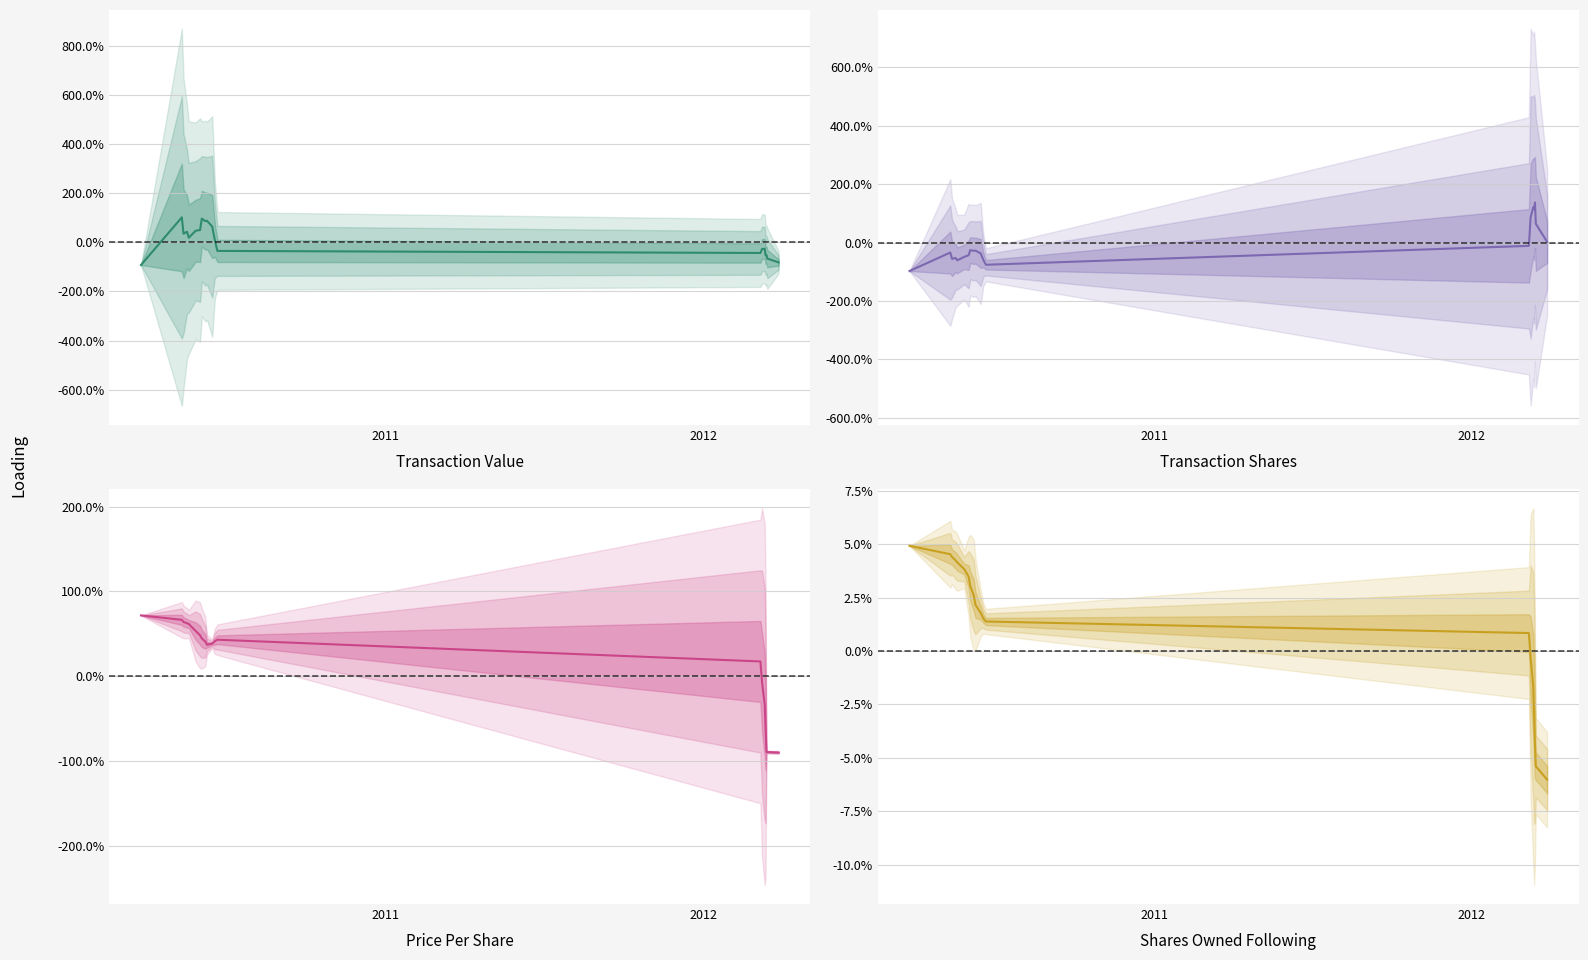

Which series has the largest total across all categories?

Price Per Share